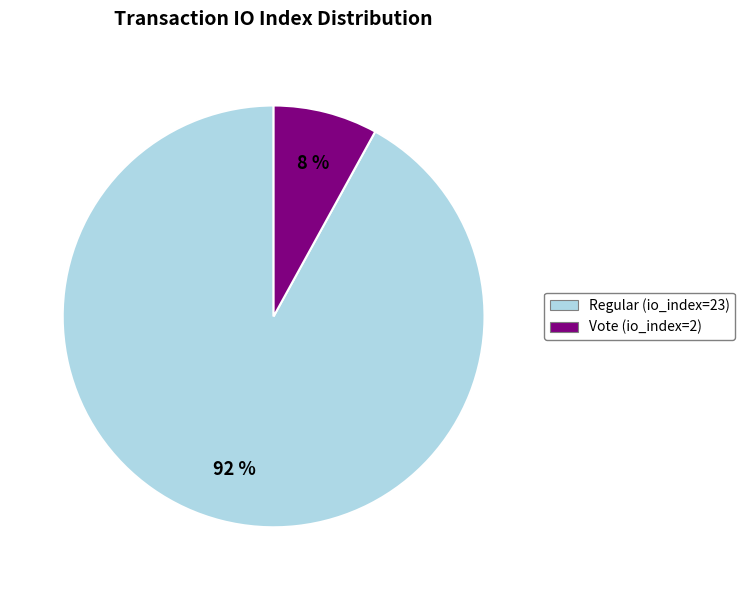

How many slices are in this pie chart?

2